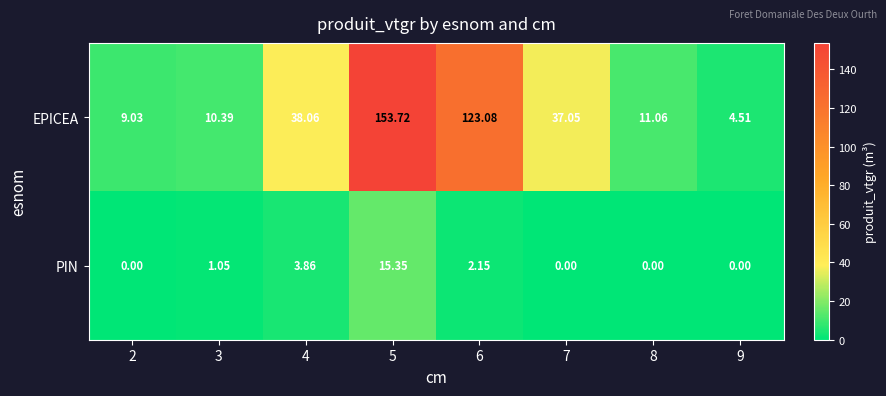

At which category is the sum across all series the highest?

5